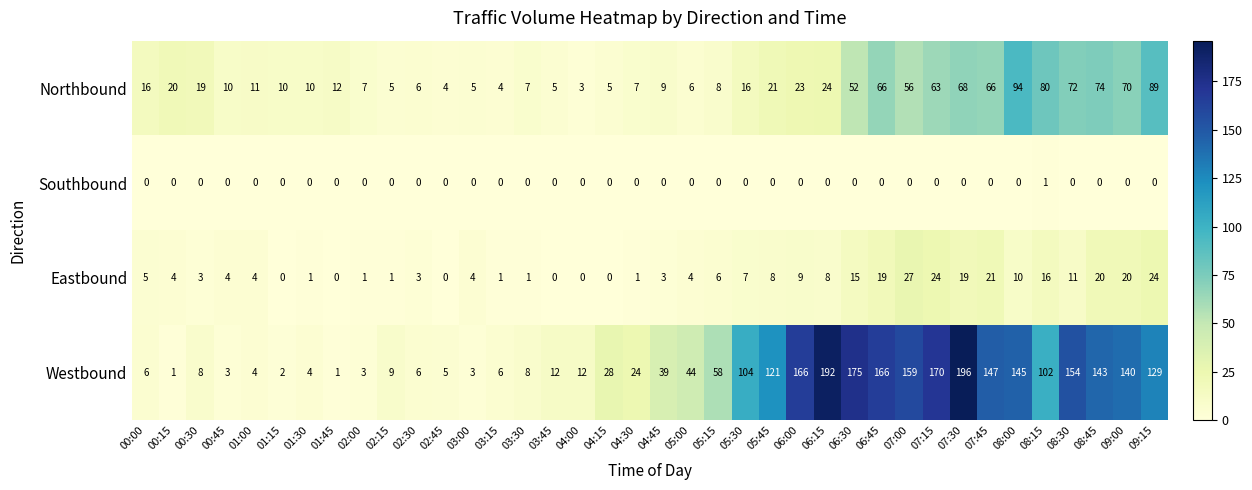

List the series in order of their peak value, lowest first.

Southbound, Eastbound, Northbound, Westbound